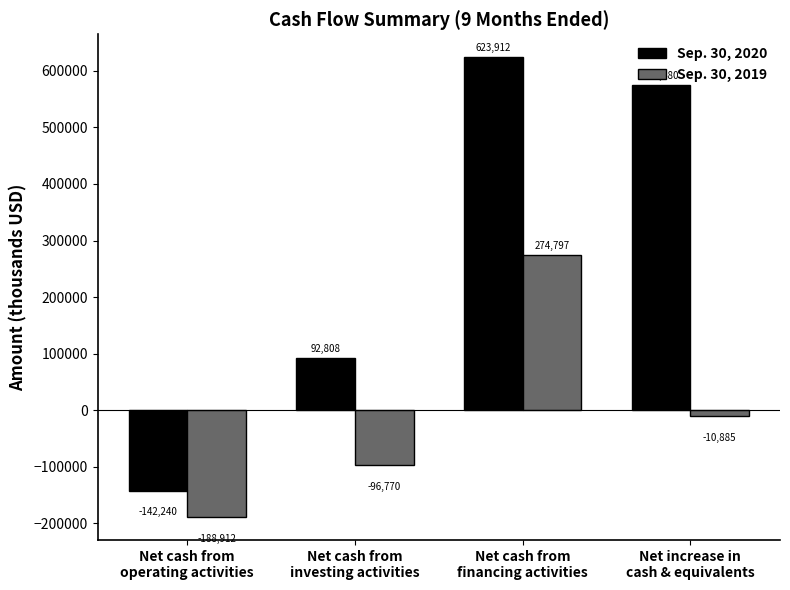

What is the approximate value of Sep. 30, 2020 at Net increase in
cash & equivalents?

574480